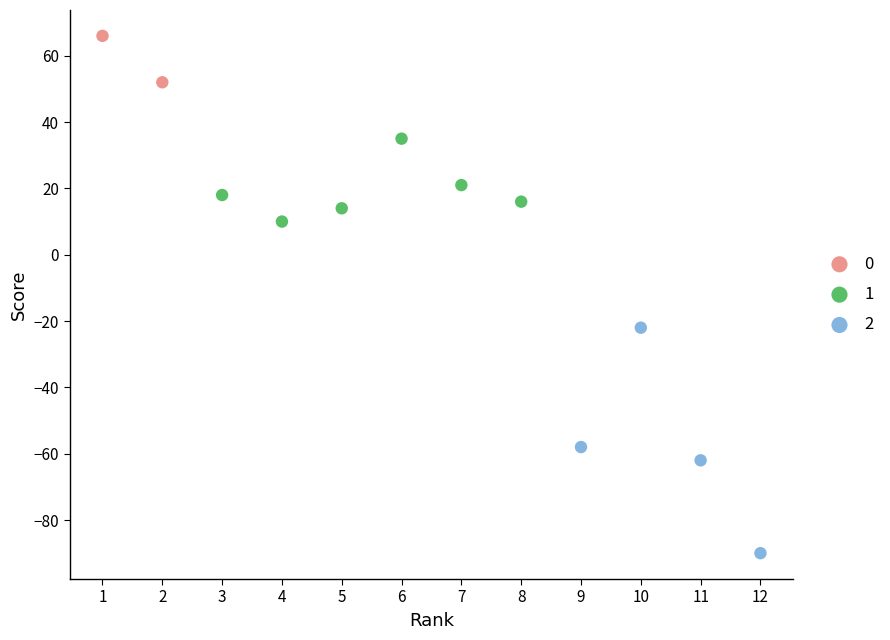

Which series reaches the minimum Y coordinate?

2